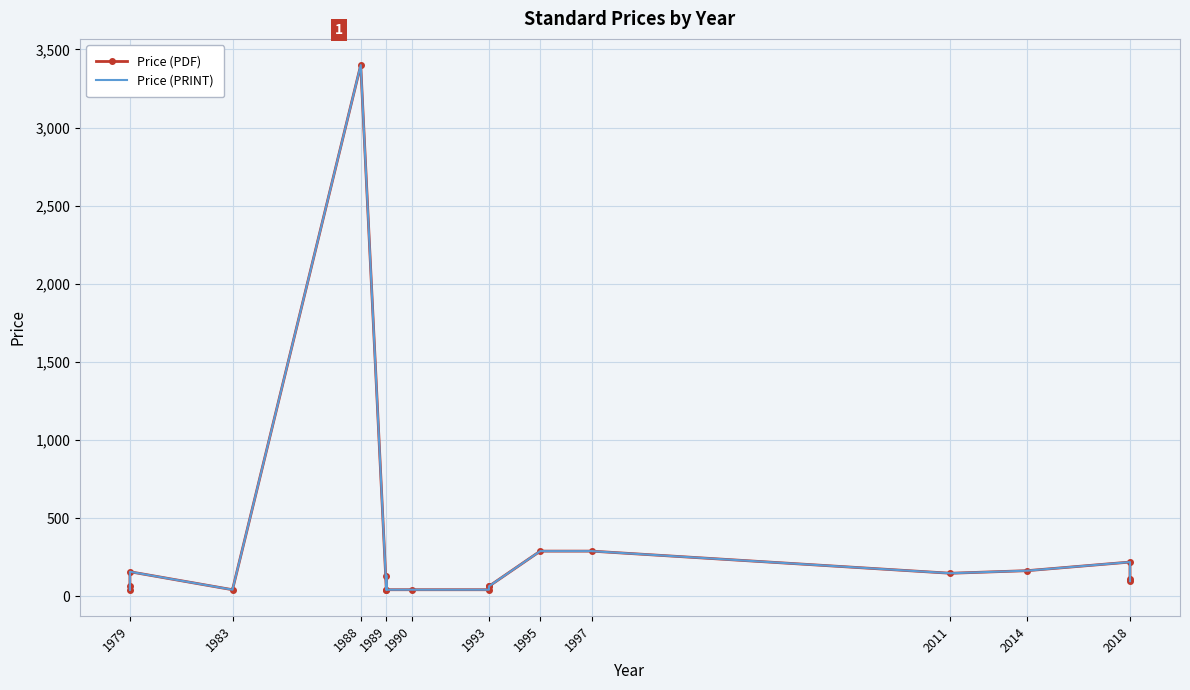

Is it true that Price (PRINT) equals 350.1 at 2018?

False